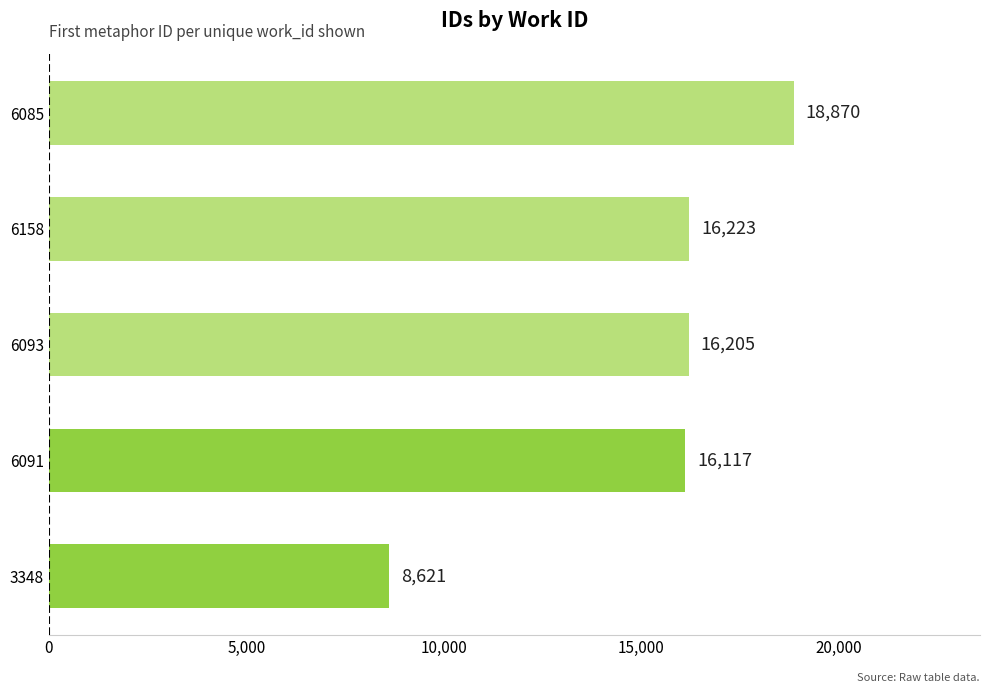

Between 3348 and 6093, which is larger?

6093